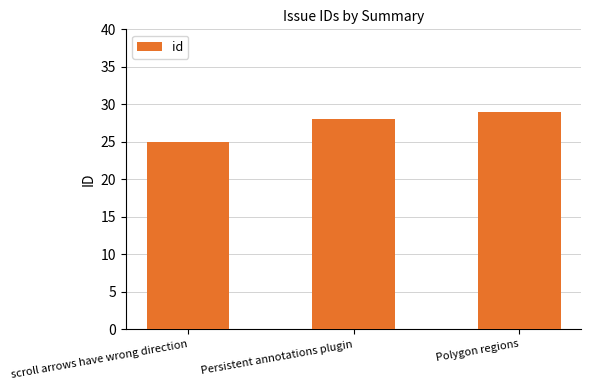

Reading left to right, what are all the values shown in this chart?

scroll arrows have wrong direction=25	Persistent annotations plugin=28	Polygon regions=29